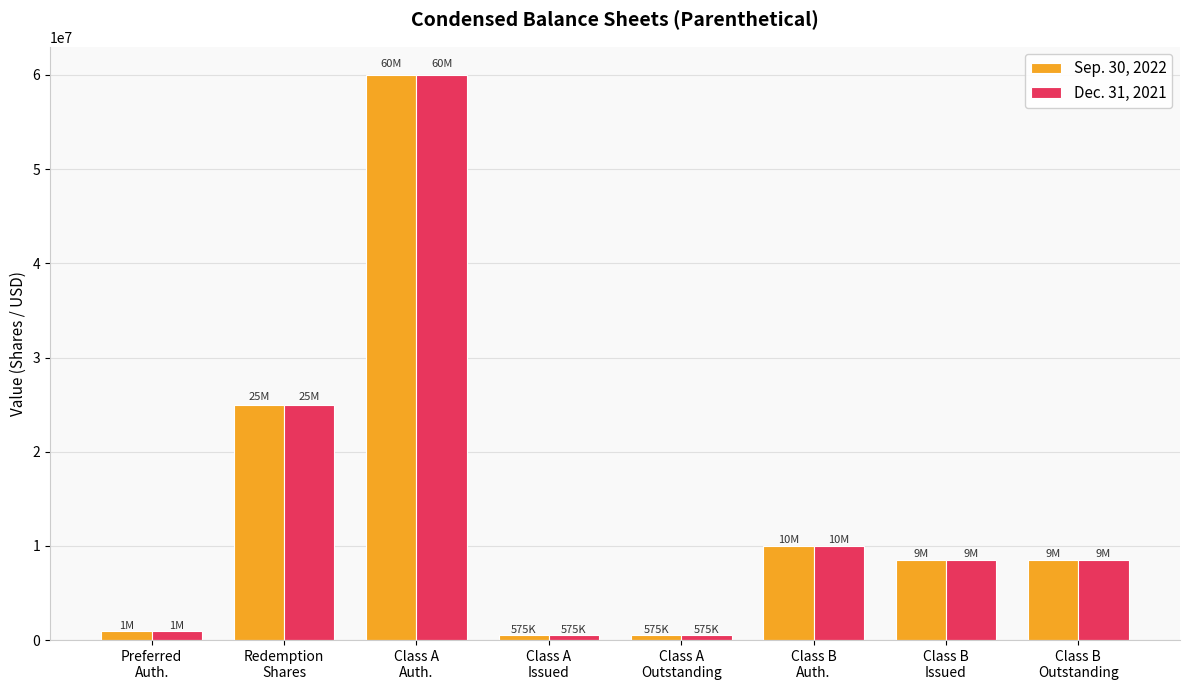

Which category has the highest value in the Sep. 30, 2022 series?

Class A
Auth.